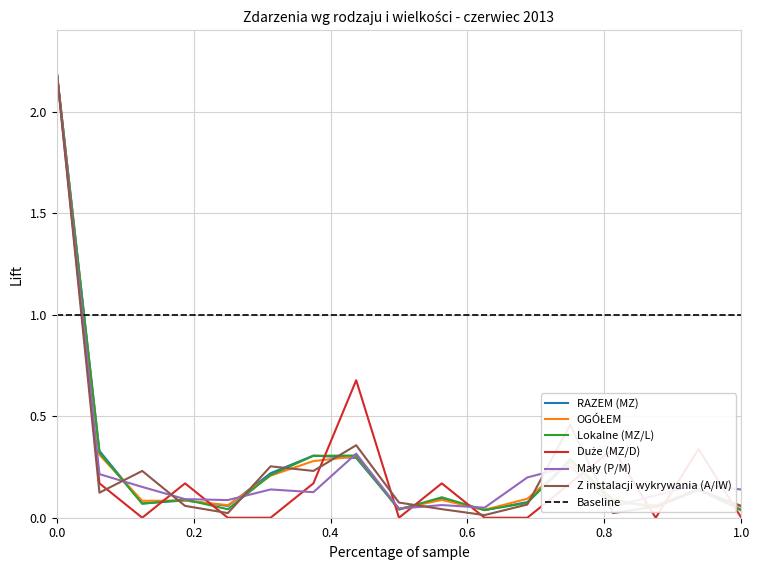

What are all the series names shown in the legend?

RAZEM (MZ), OGÓŁEM, Lokalne (MZ/L), Duże (MZ/D), Mały (P/M), Z instalacji wykrywania (A/IW)